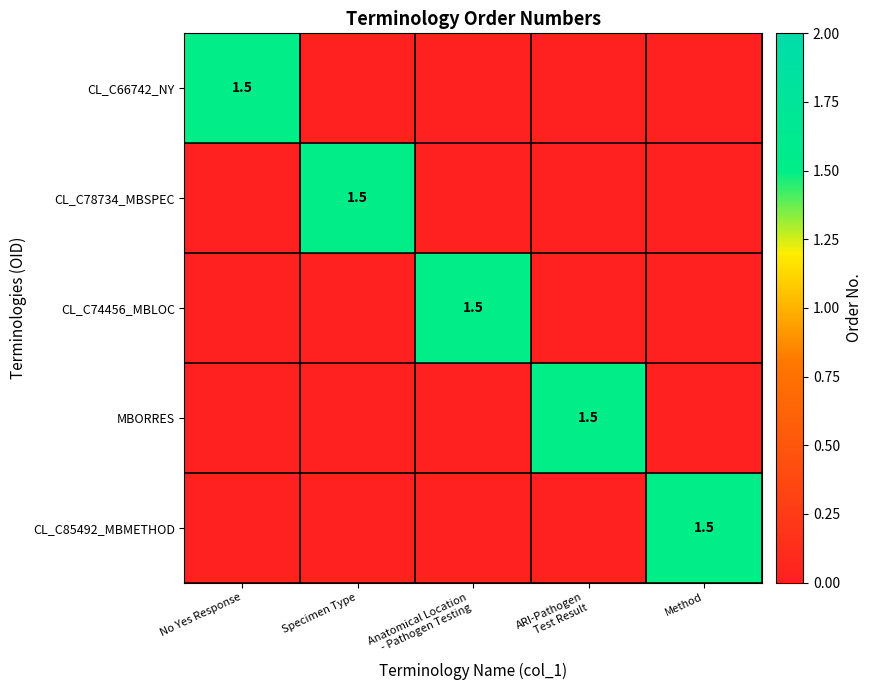

The CL_C66742_NY series shows 2.5 at No Yes Response. True or false?

False